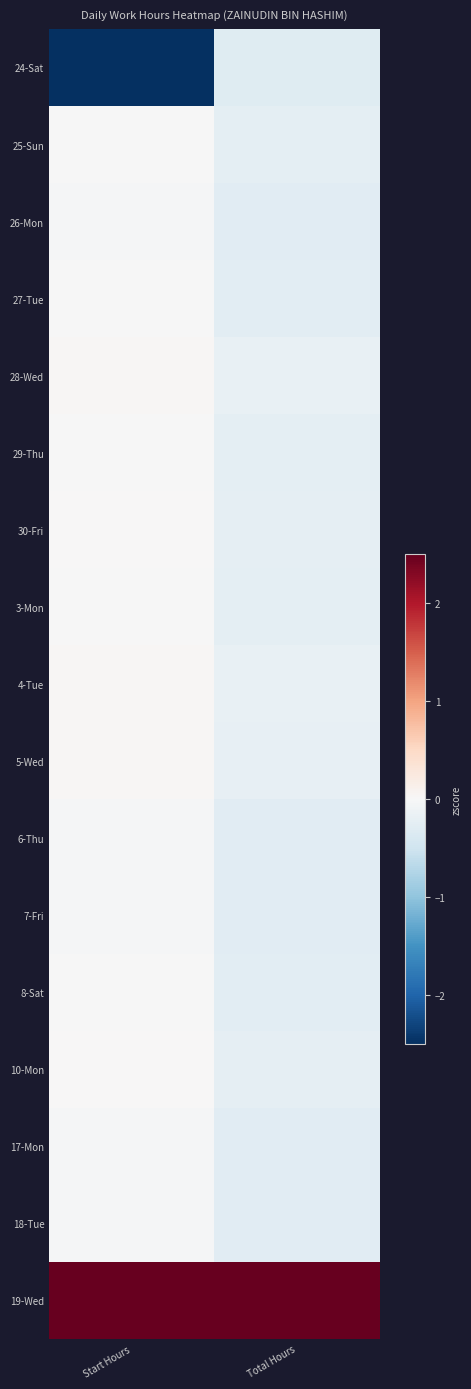

What is the difference between the highest and lowest values at Start Hours?

5.8